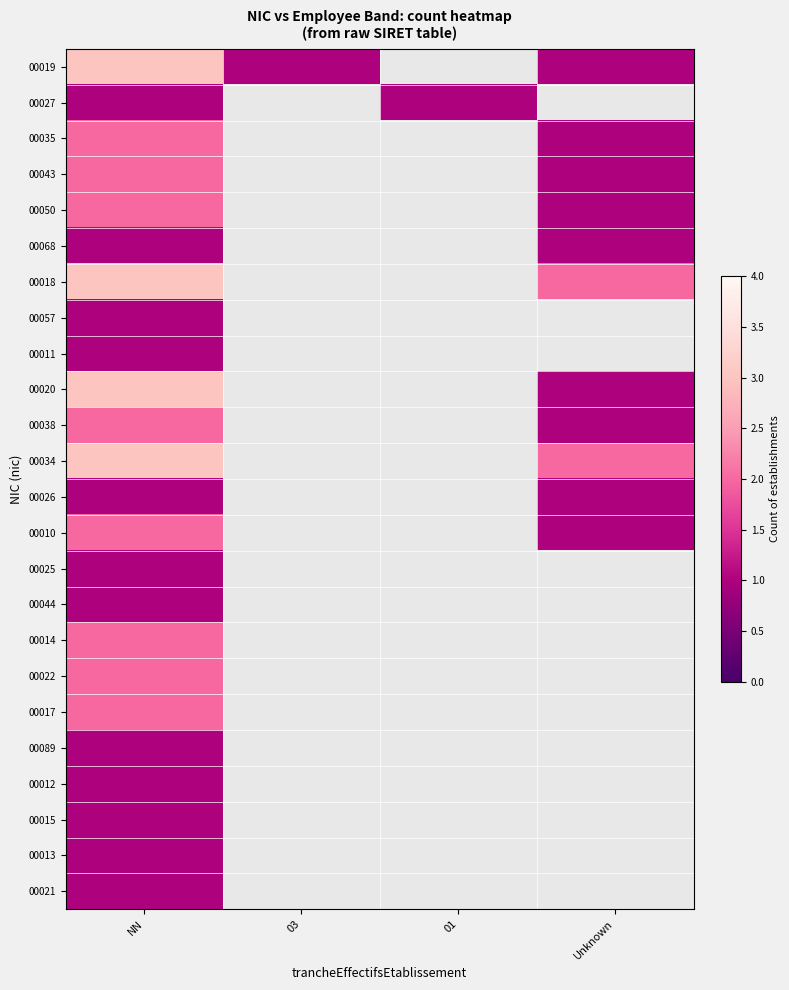

True or false: 00026 has a value of 0.3 at Unknown.

False